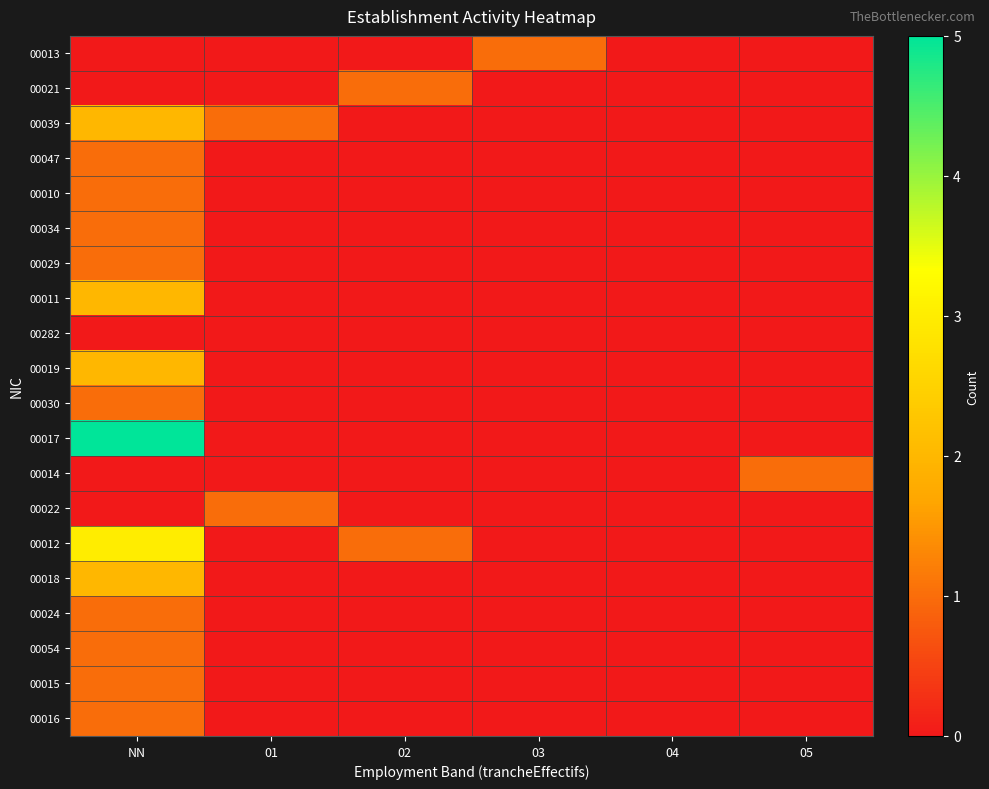

Which series has the largest total across all categories?

00017